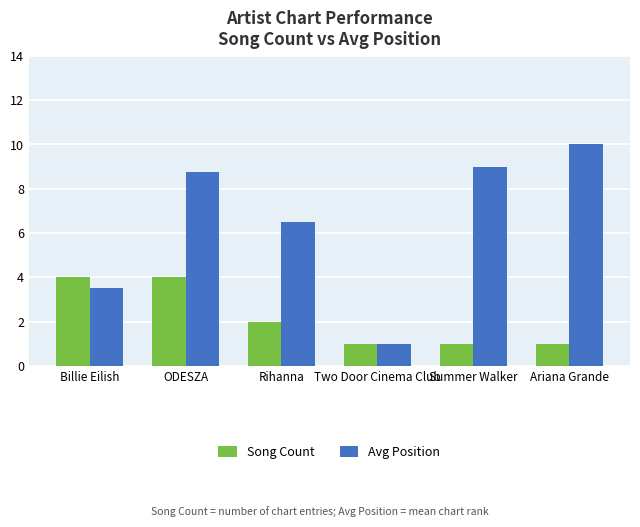

Reading left to right, transcribe all the data shown in this chart.

Song Count: 4.0	4.0	2.0	1.0	1.0	1.0
Avg Position: 3.5	8.8	6.5	1.0	9.0	10.0